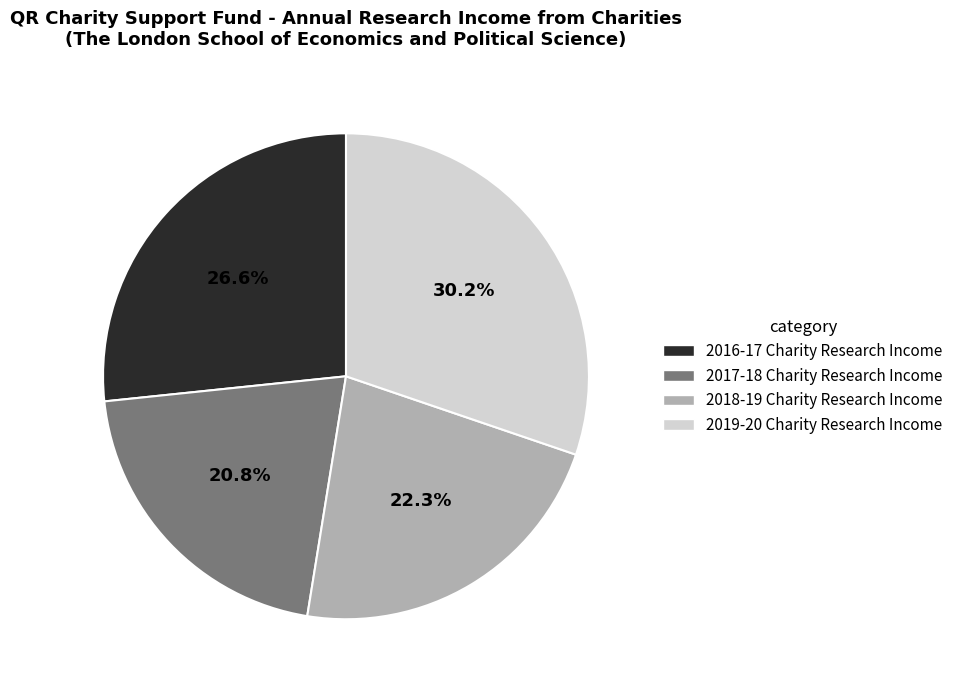

Is there a majority slice in this chart?

No